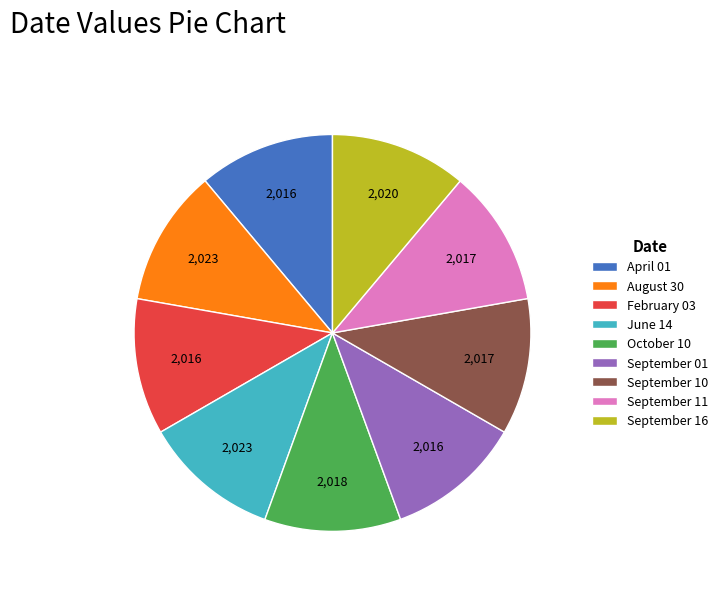

Does any single category account for the majority?

No